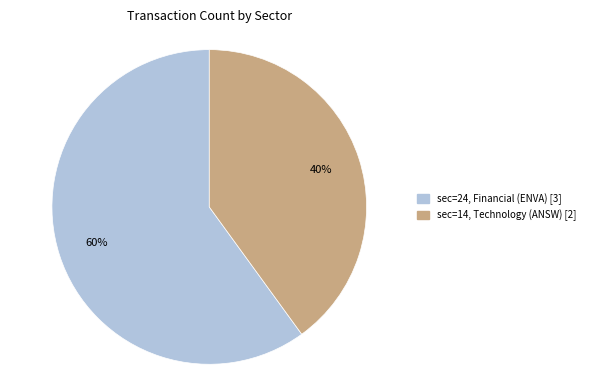

Does any single category account for the majority?

Yes